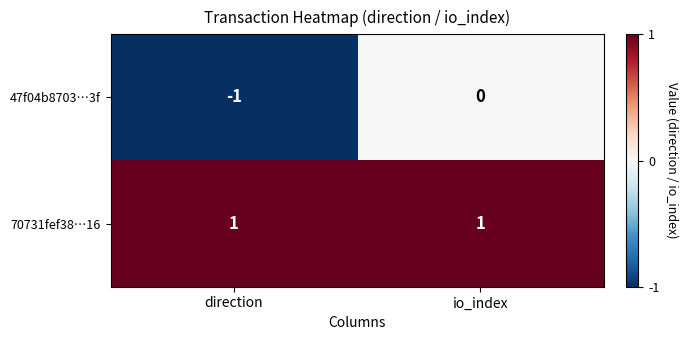

Rank the series at io_index from lowest to highest value.

47f04b8703…3f, 70731fef38…16